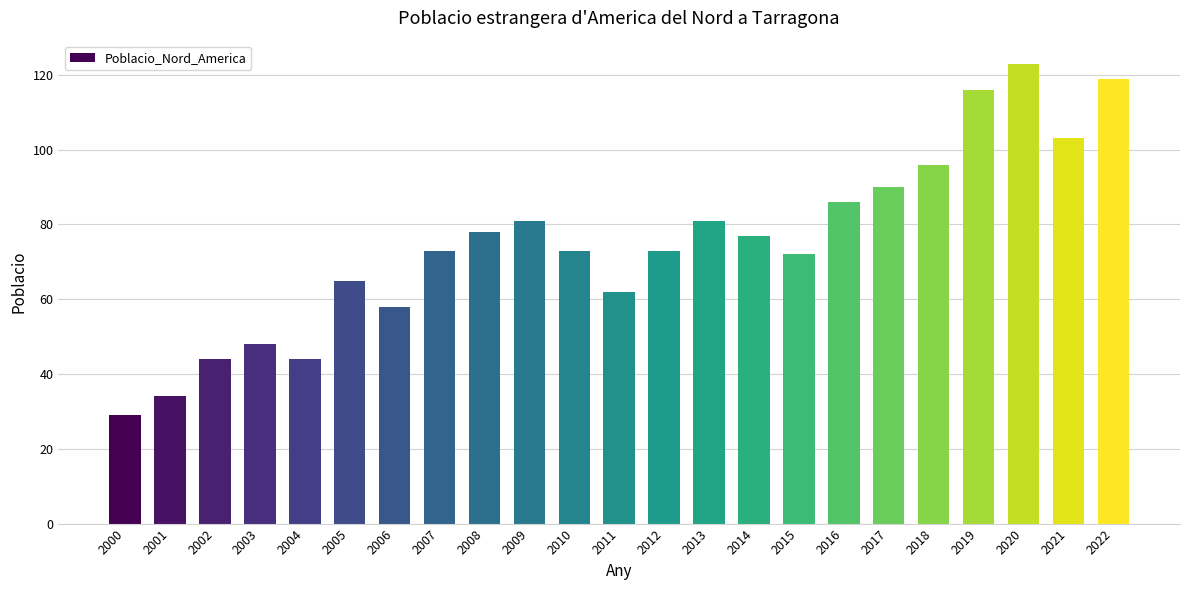

What is the sum of the values at 2010 and 2005?

138